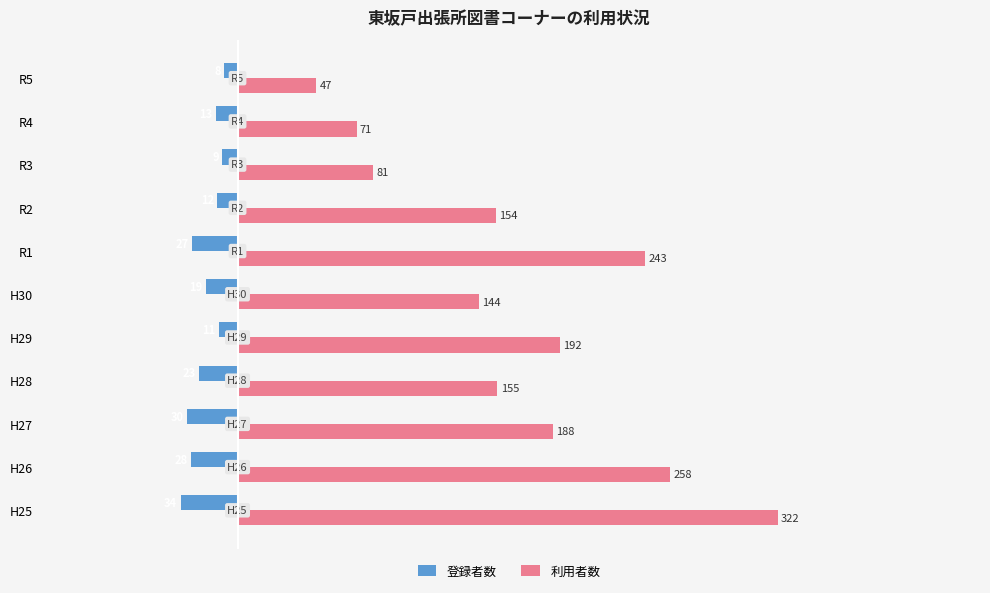

What is the average value of the 利用者数 series?

169